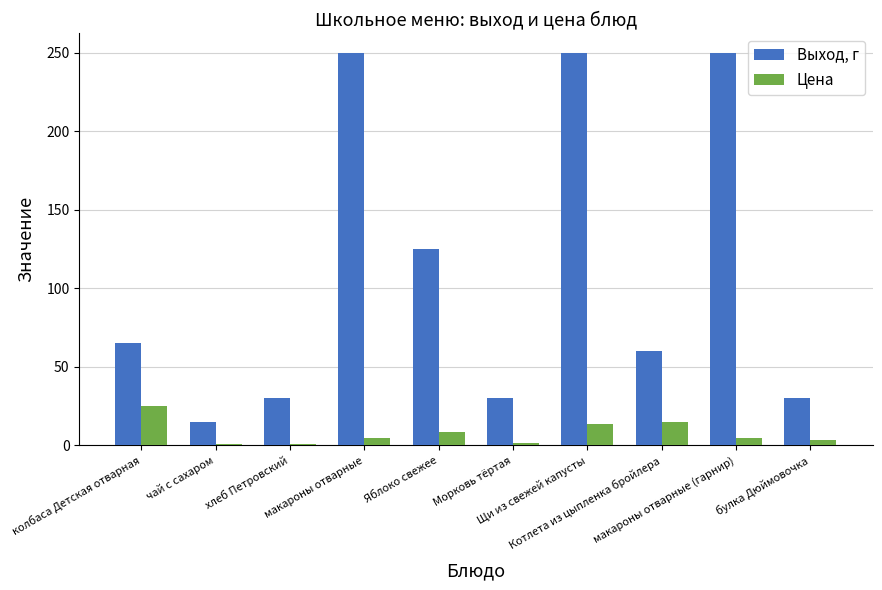

What is the greatest value displayed?

250.0